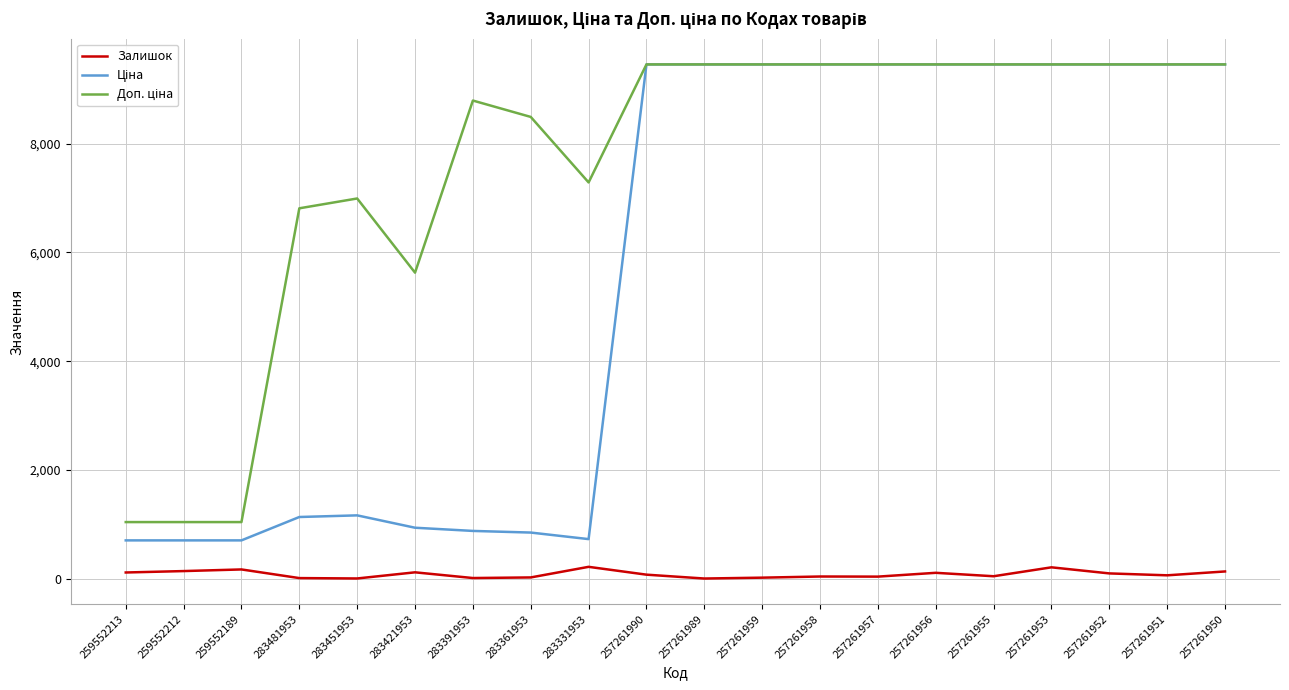

True or false: Залишок has a value of 63.0 at 257261951.

True